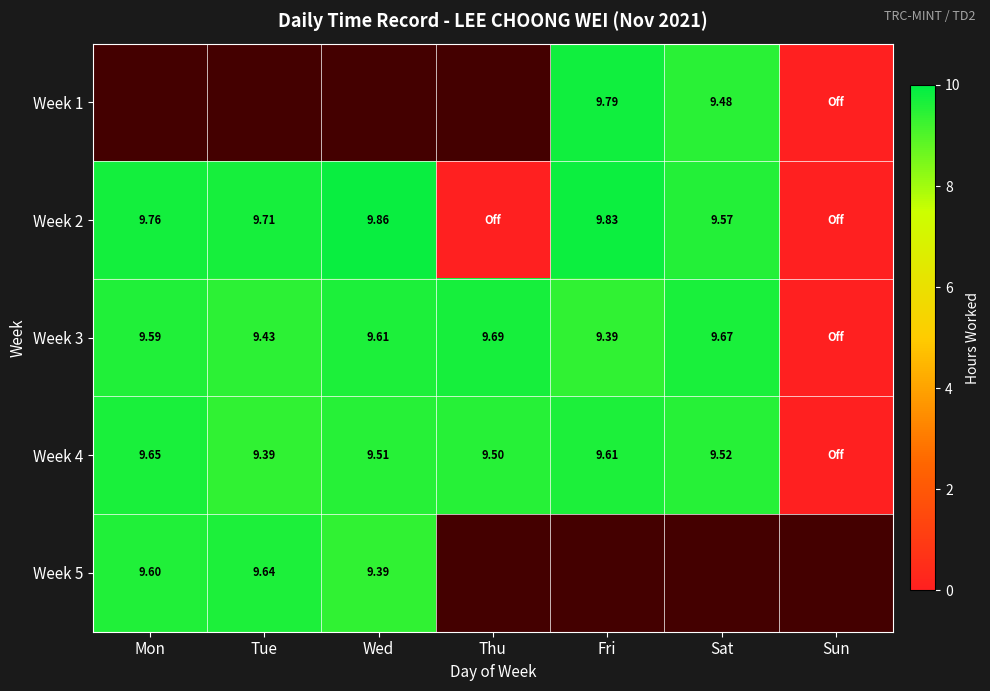

The Week 3 series shows 13.4 at Sat. True or false?

False